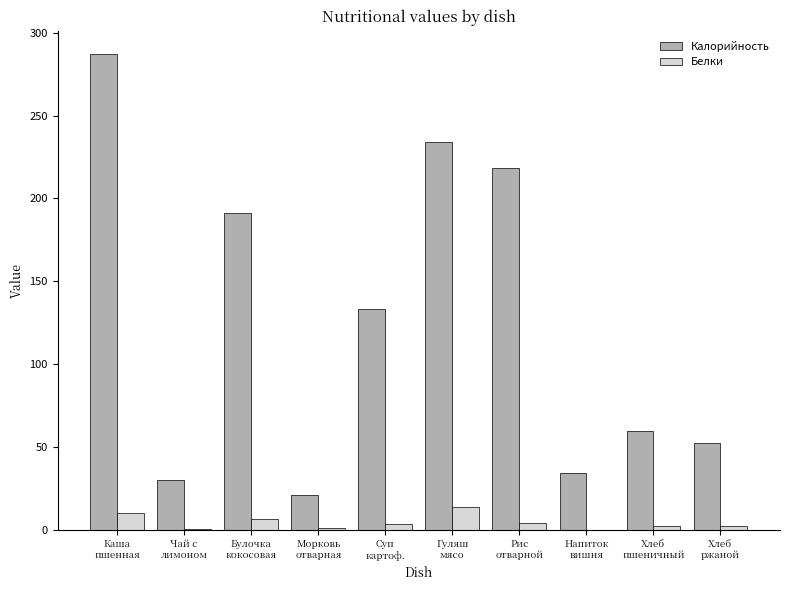

What is the average value of the Белки series?

4.3